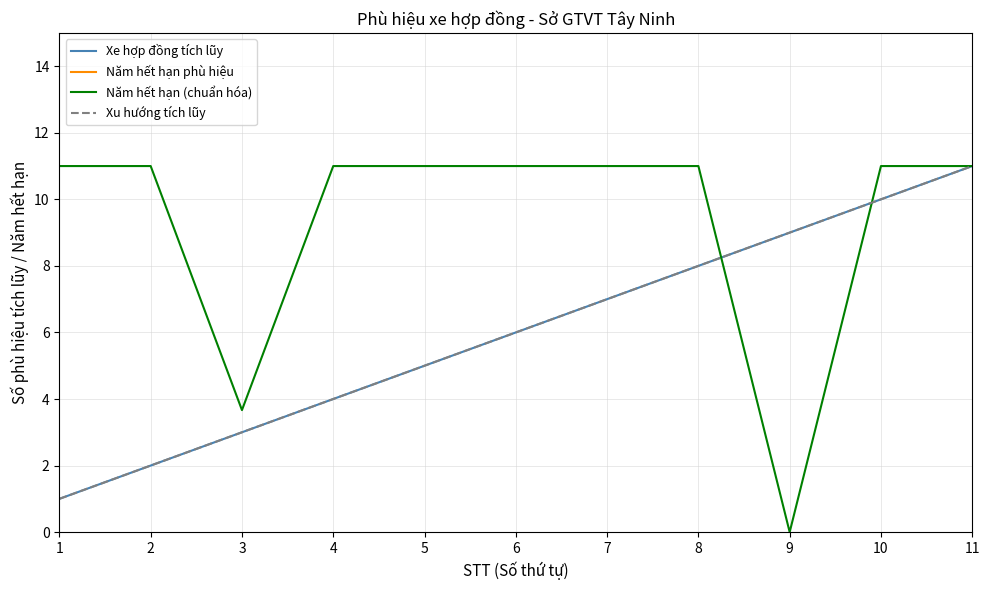

What is the highest value of the Năm hết hạn phù hiệu series?

2024.0